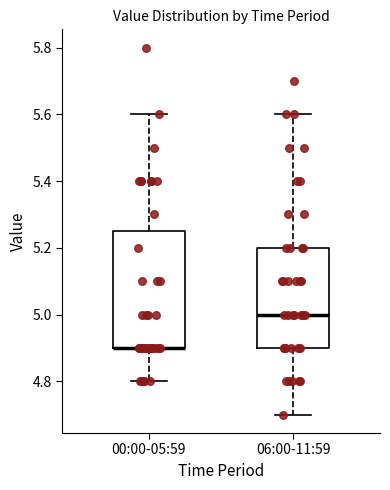

Reading left to right, transcribe this box plot: for each box, give where its median line is, the range the box spans, and where its two whiskers end, as read against the y-axis. The values are not printed on the chart, so give them approximately, as read against the axis.

00:00-05:59: median 4.90 (drawn on the box's lower edge), box 4.90 to 5.26, whiskers 4.80 to 5.60
06:00-11:59: median 5.00, box 4.90 to 5.20, whiskers 4.70 to 5.60